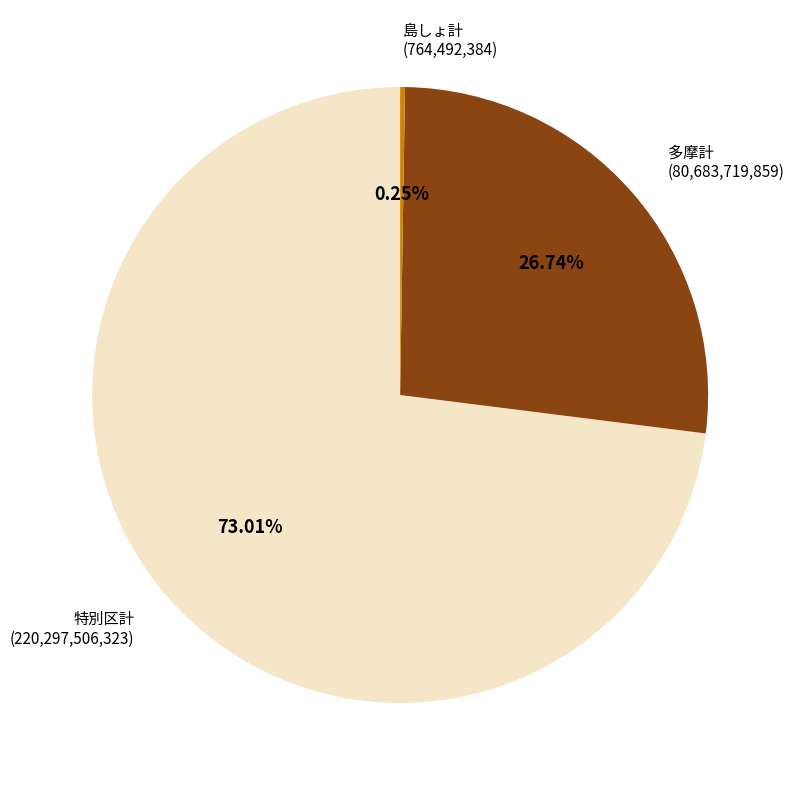

What is the ratio of the value at 特別区計 to the value at 多摩計?

2.7